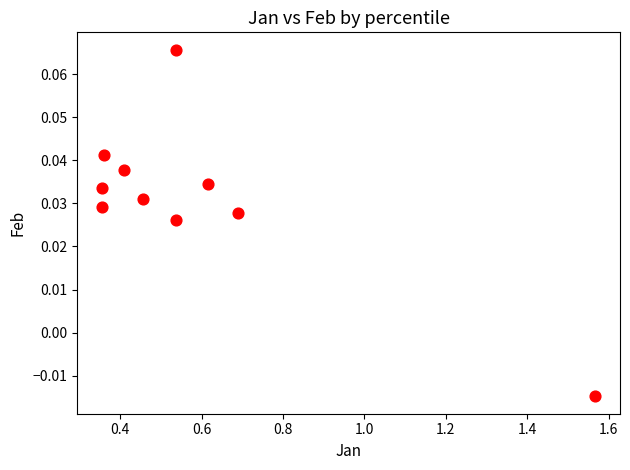

What is the average X value?

0.6